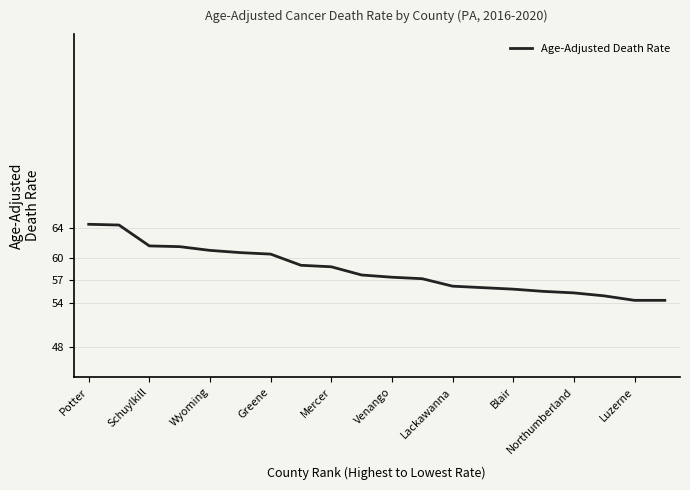

What is the smallest value displayed?

54.3